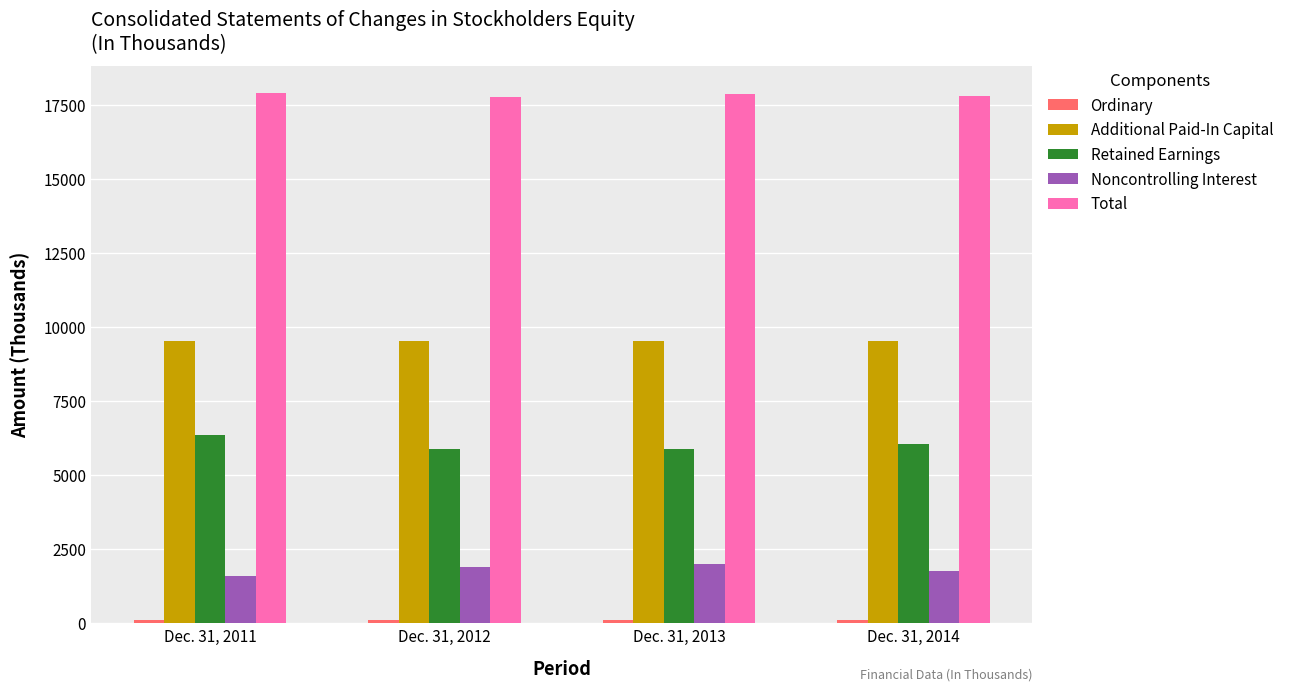

The value of Additional Paid-In Capital at Dec. 31, 2011 is 13348. True or false?

False